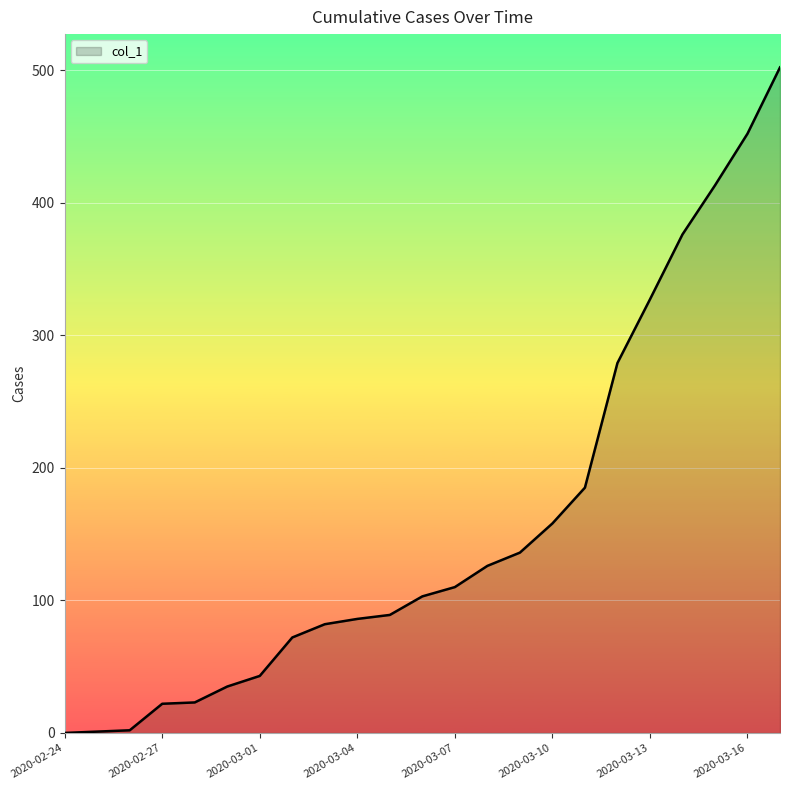

What is the greatest value displayed?

502